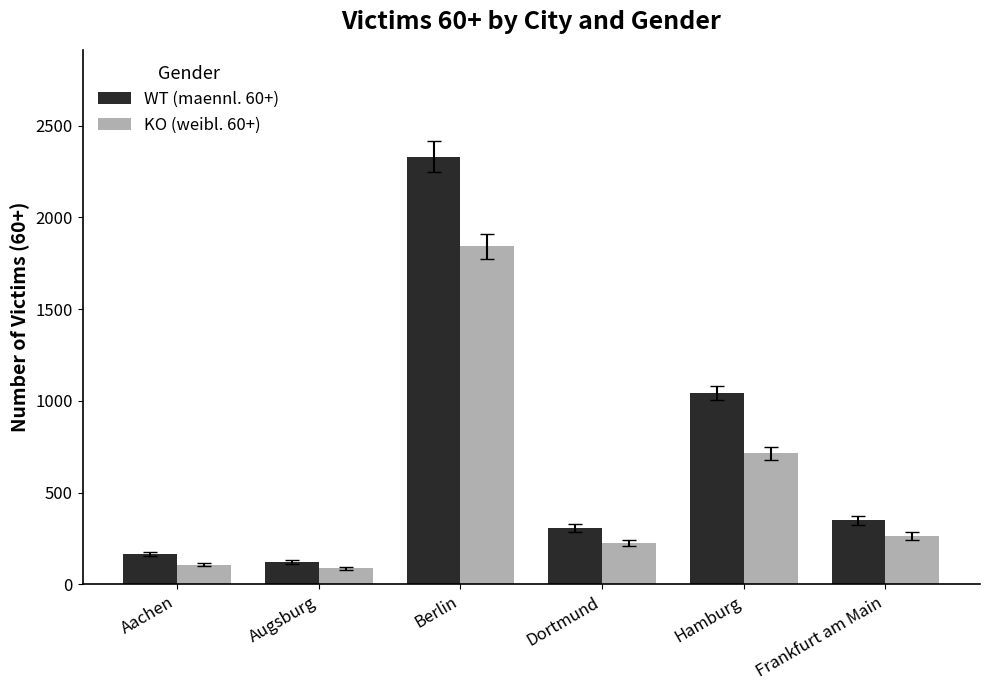

How many groups of bars are there?

6